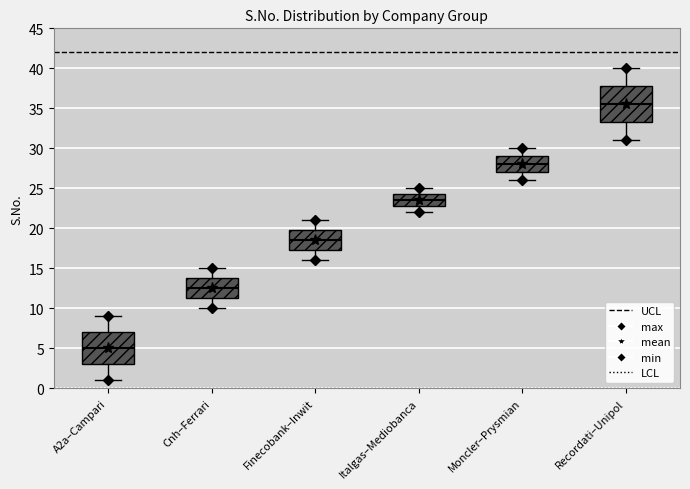

Reading left to right, transcribe this box plot: for each box, give where its median line is, the range the box spans, and where its two whiskers end, as read against the y-axis. The values are not printed on the chart, so give them approximately, as read against the axis.

A2a–Campari: median 5.0, box 3.0 to 7.0, whiskers 1.0 to 9.0
Cnh–Ferrari: median 12.5, box 11.5 to 14.0, whiskers 10.0 to 15.0
Finecobank–Inwit: median 18.5, box 17.5 to 20.0, whiskers 16.0 to 21.0
Italgas–Mediobanca: median 23.5, box 23.0 to 24.5, whiskers 22.0 to 25.0
Moncler–Prysmian: median 28.0, box 27.0 to 29.0, whiskers 26.0 to 30.0
Recordati–Unipol: median 35.5, box 33.5 to 38.0, whiskers 31.0 to 40.0